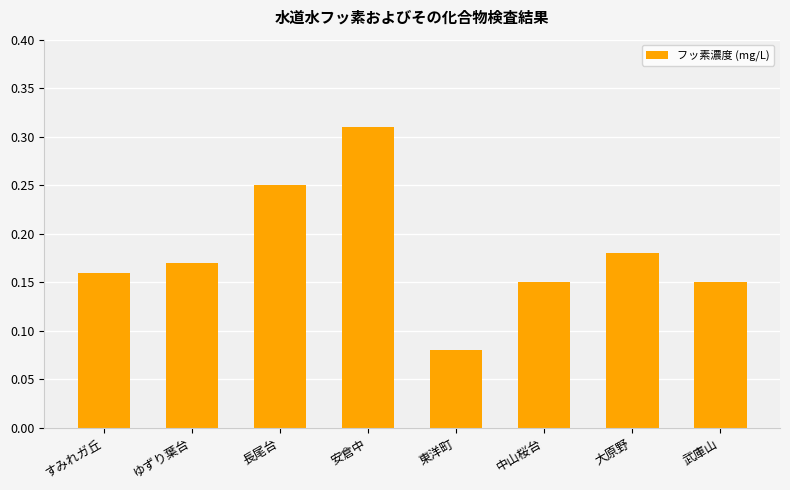

At which label is the value closest to 0?

東洋町